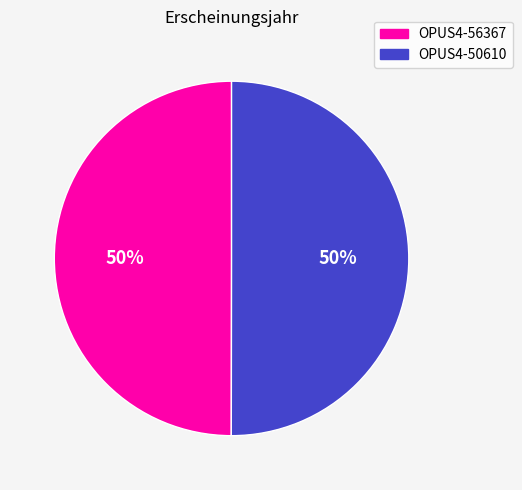

Do OPUS4-56367 and OPUS4-50610 together represent more than half of the pie?

Yes